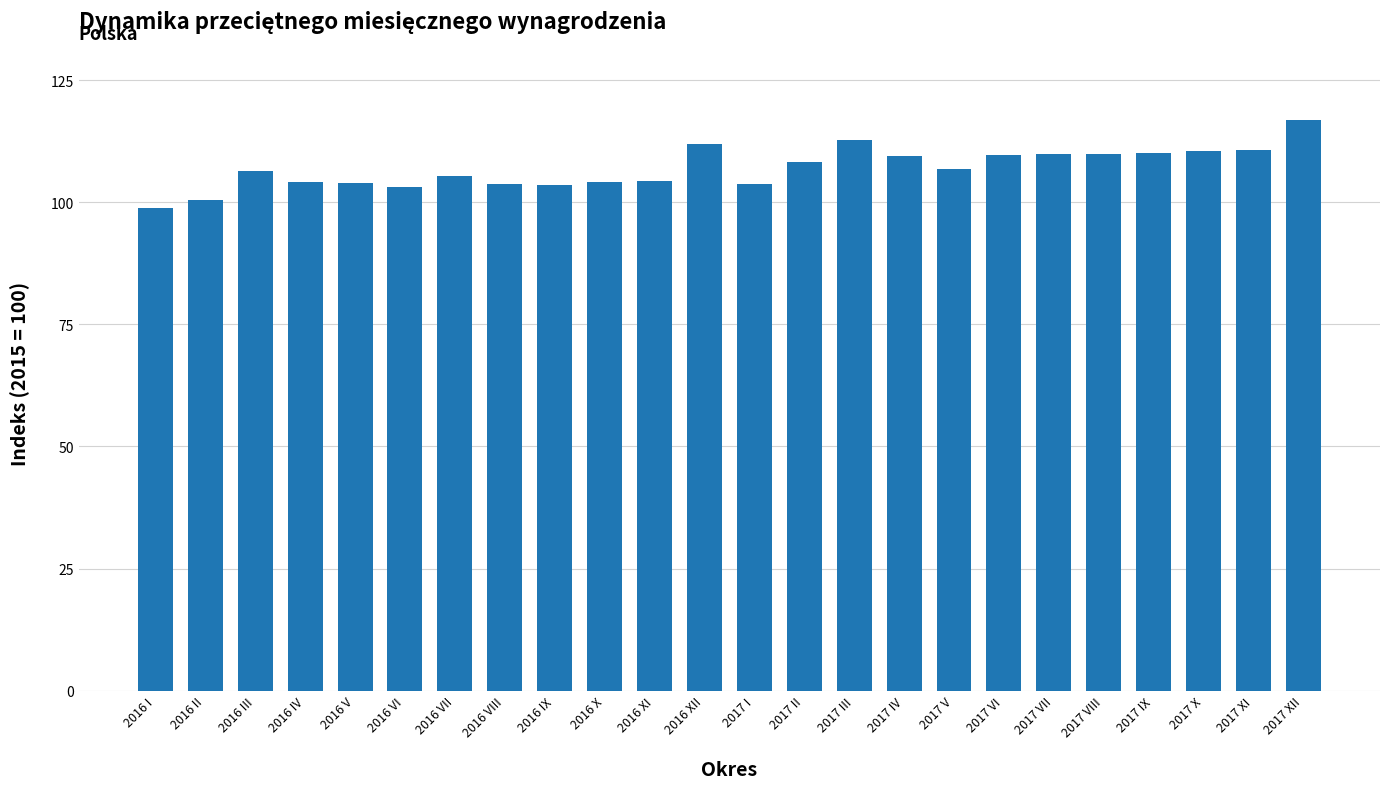

What is the maximum value shown in the chart?

116.8